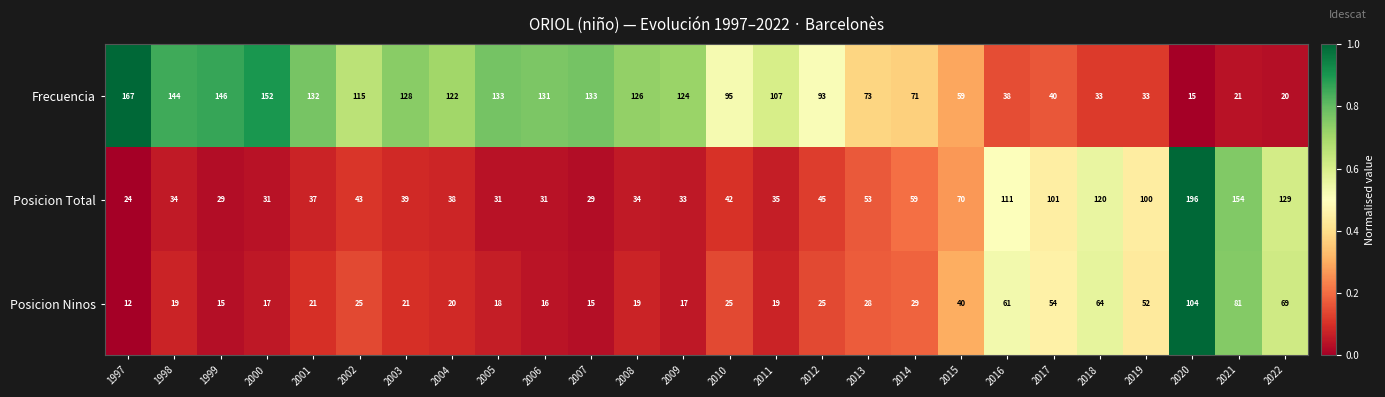

At how many categories does at least one series exceed 72?

24